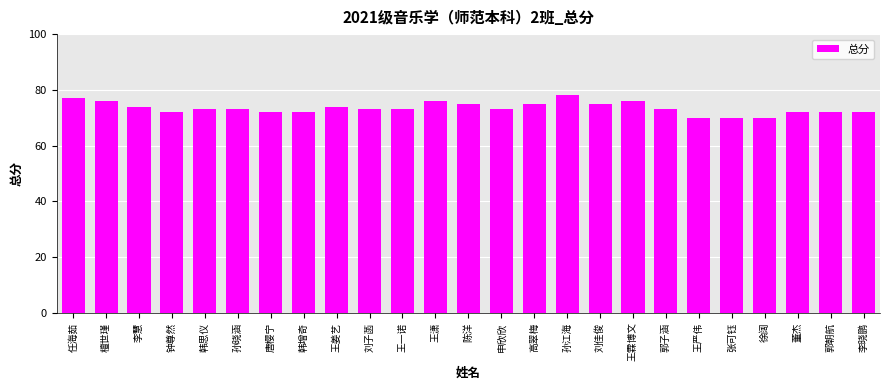

What is the smallest value displayed?

70